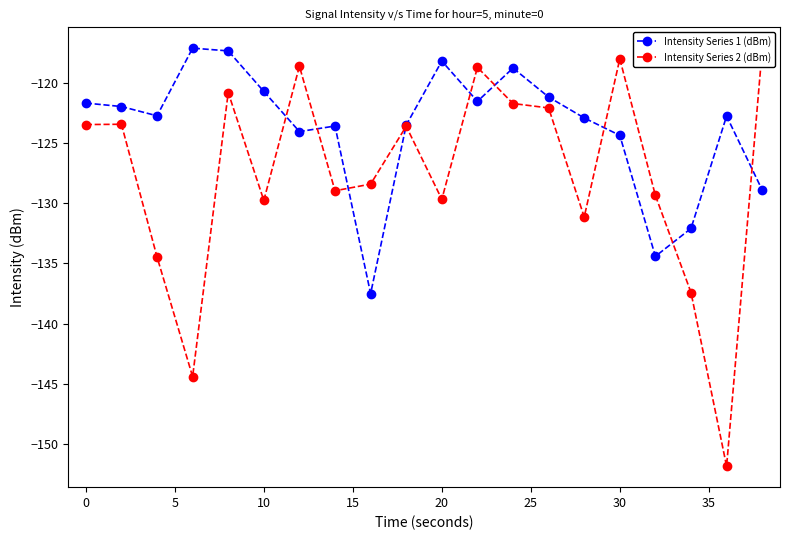

What is the minimum value for Intensity Series 1 (dBm)?

-137.5